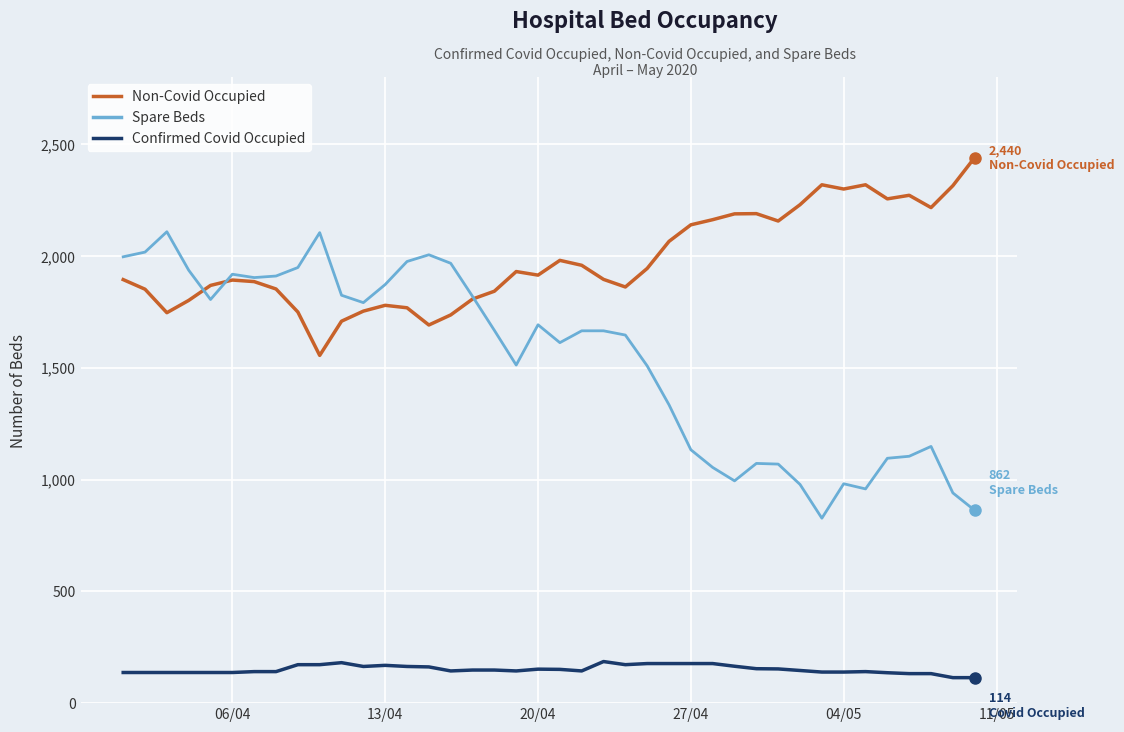

True or false: Confirmed Covid Occupied and Spare Beds intersect in this chart.

False